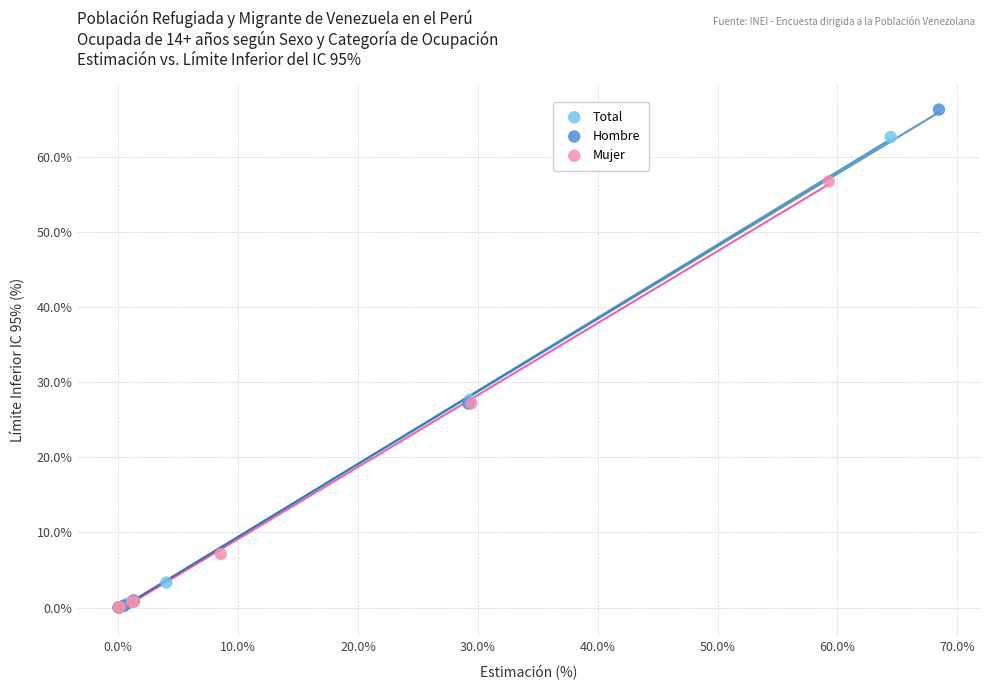

Which series reaches the maximum Y coordinate?

Hombre